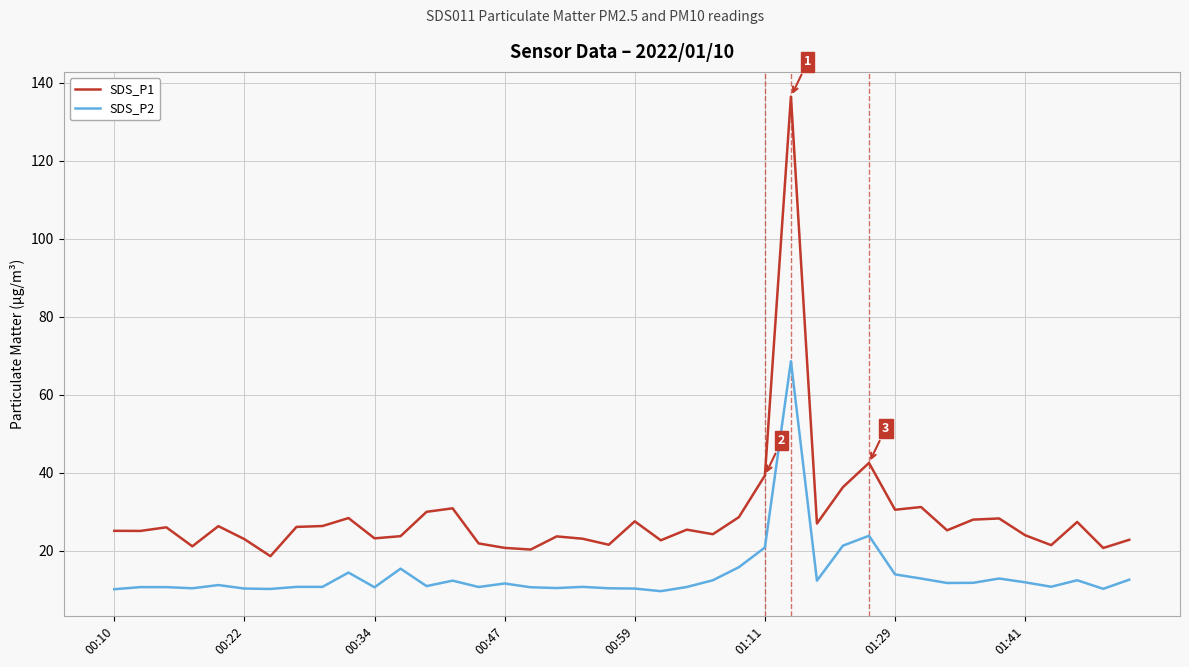

List the series in order of their peak value, highest first.

SDS_P1, SDS_P2